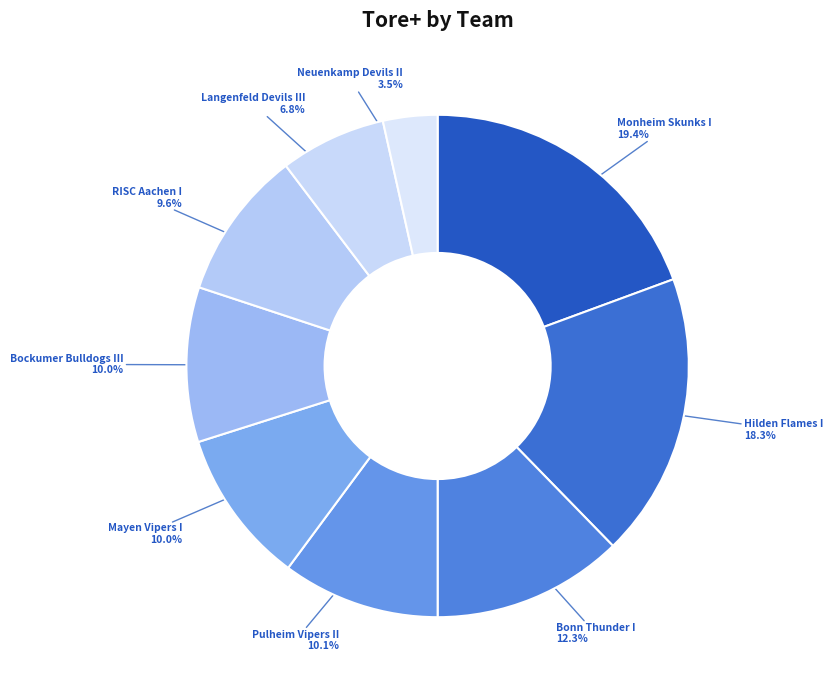

Does Hilden Flames I represent more than half of the total?

No